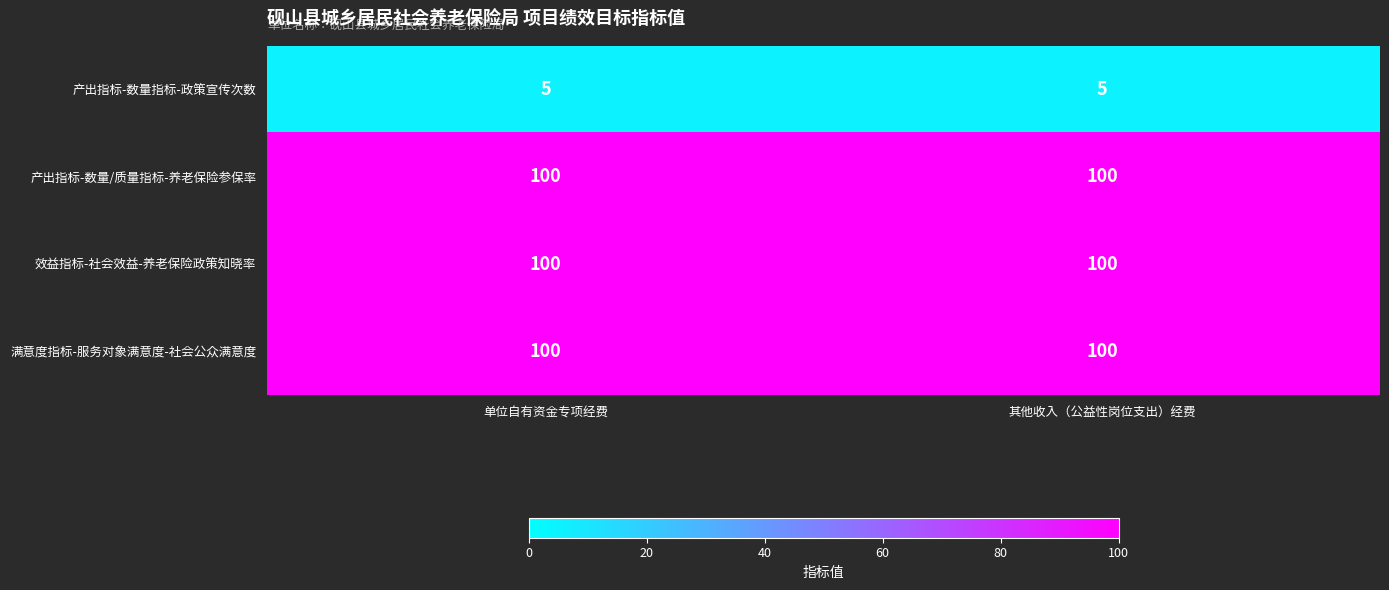

The 效益指标-社会效益-养老保险政策知晓率 series shows 100 at 其他收入（公益性岗位支出）经费. True or false?

True